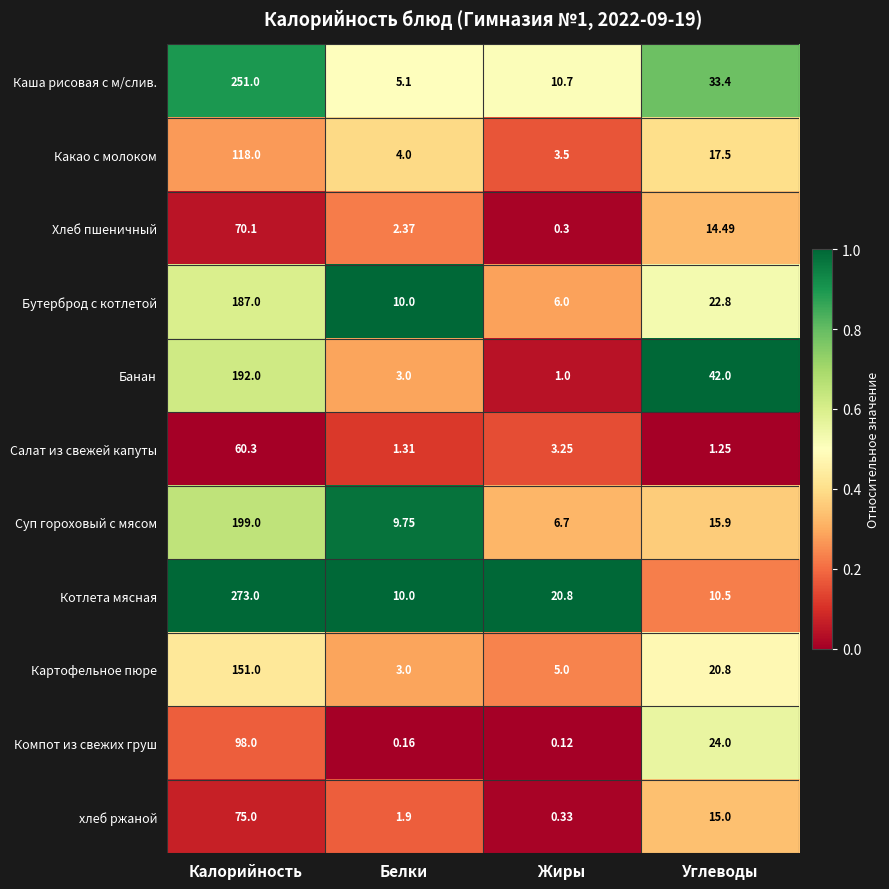

Rank the series at Углеводы from highest to lowest value.

Банан, Каша рисовая с м/слив., Компот из свежих груш, Бутерброд с котлетой, Картофельное пюре, Какао с молоком, Суп гороховый с мясом, хлеб ржаной, Хлеб пшеничный, Котлета мясная, Салат из свежей капуты